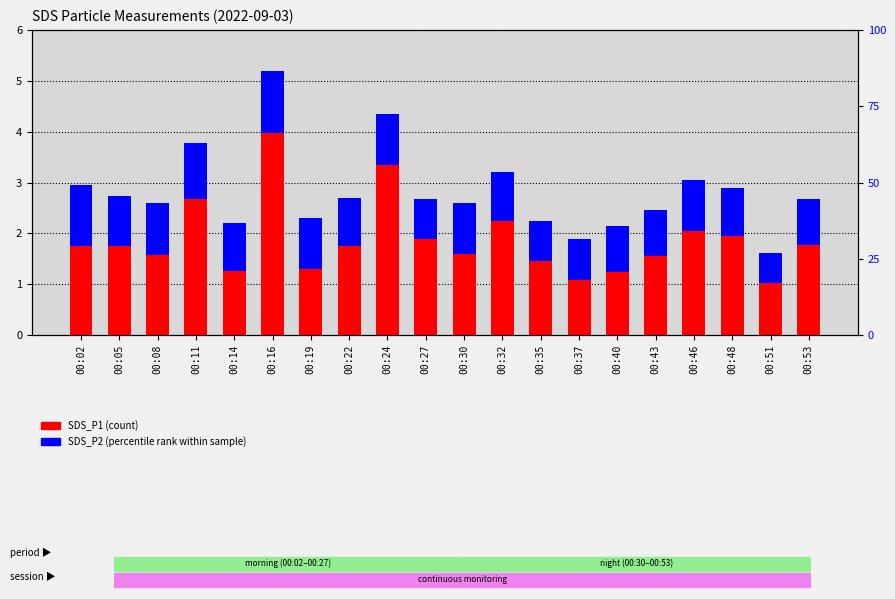

What are all the series names shown in the legend?

SDS_P1, SDS_P2